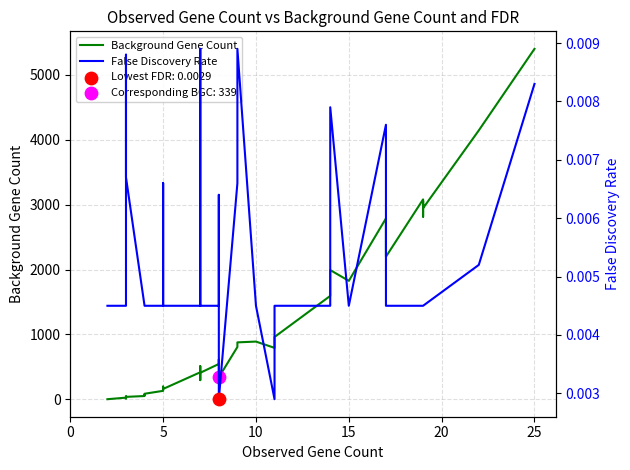

Which series has the widest spread of Y values?

Background Gene Count